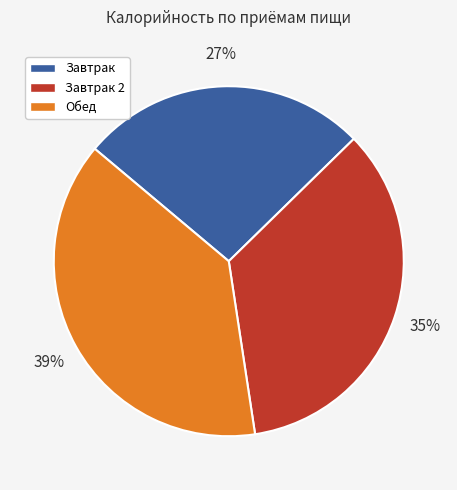

To the nearest percent, what is the difference between the largest and smallest slice percentages?

12%